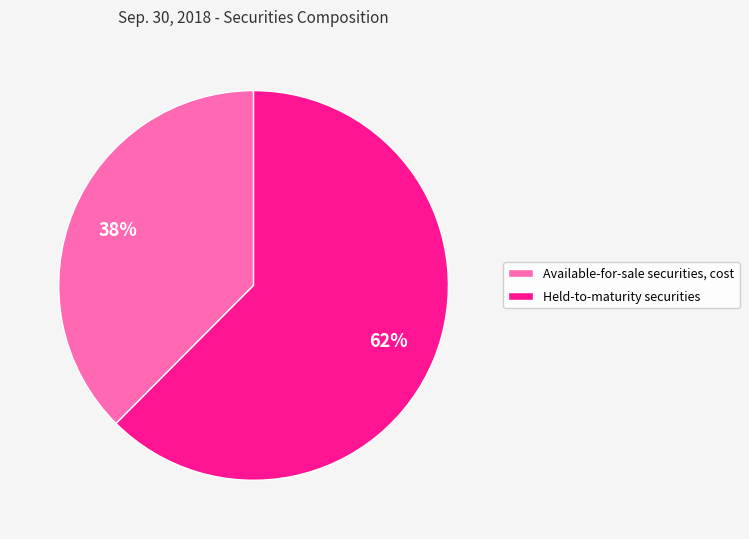

To the nearest percent, what is the combined percentage of Available-for-sale securities, cost and Held-to-maturity securities?

100%